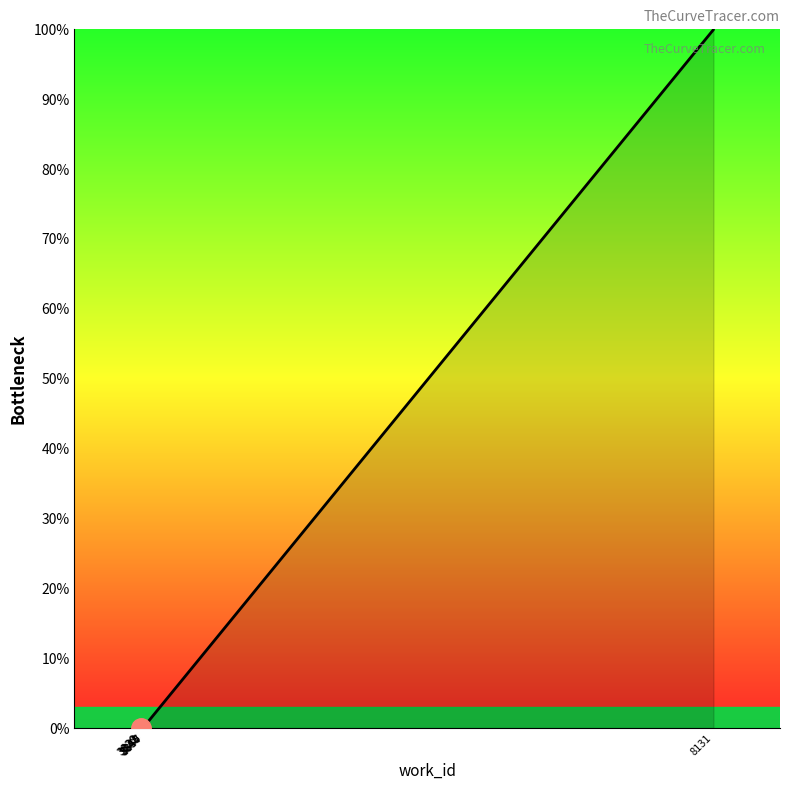

Count the number of categories in the chart.

10